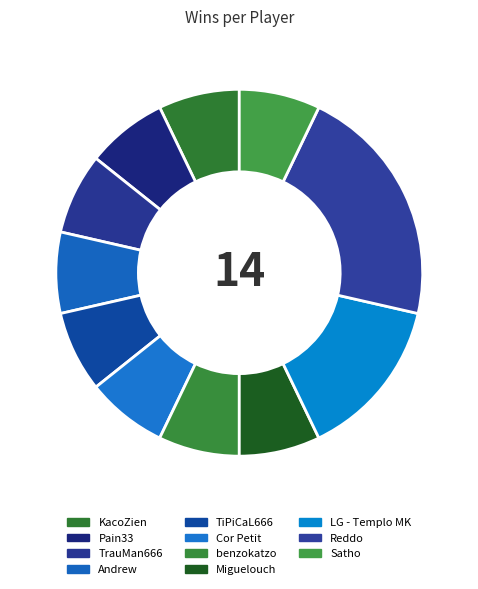

Does Cor Petit represent more than half of the total?

No